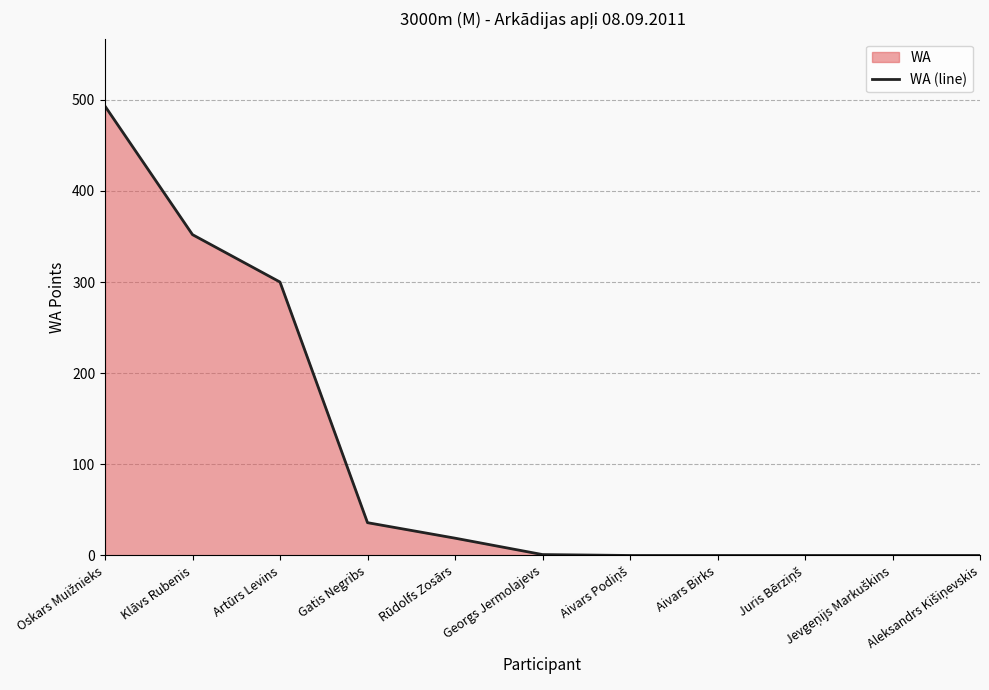

Rank the categories by value from lowest to highest.

Aivars Podiņš, Aivars Birks, Juris Bērziņš, Jevgeņijs Markuškins, Aleksandrs Kišiņevskis, Georgs Jermolajevs, Rūdolfs Zosārs, Gatis Negribs, Artūrs Levins, Klāvs Rubenis, Oskars Muižnieks